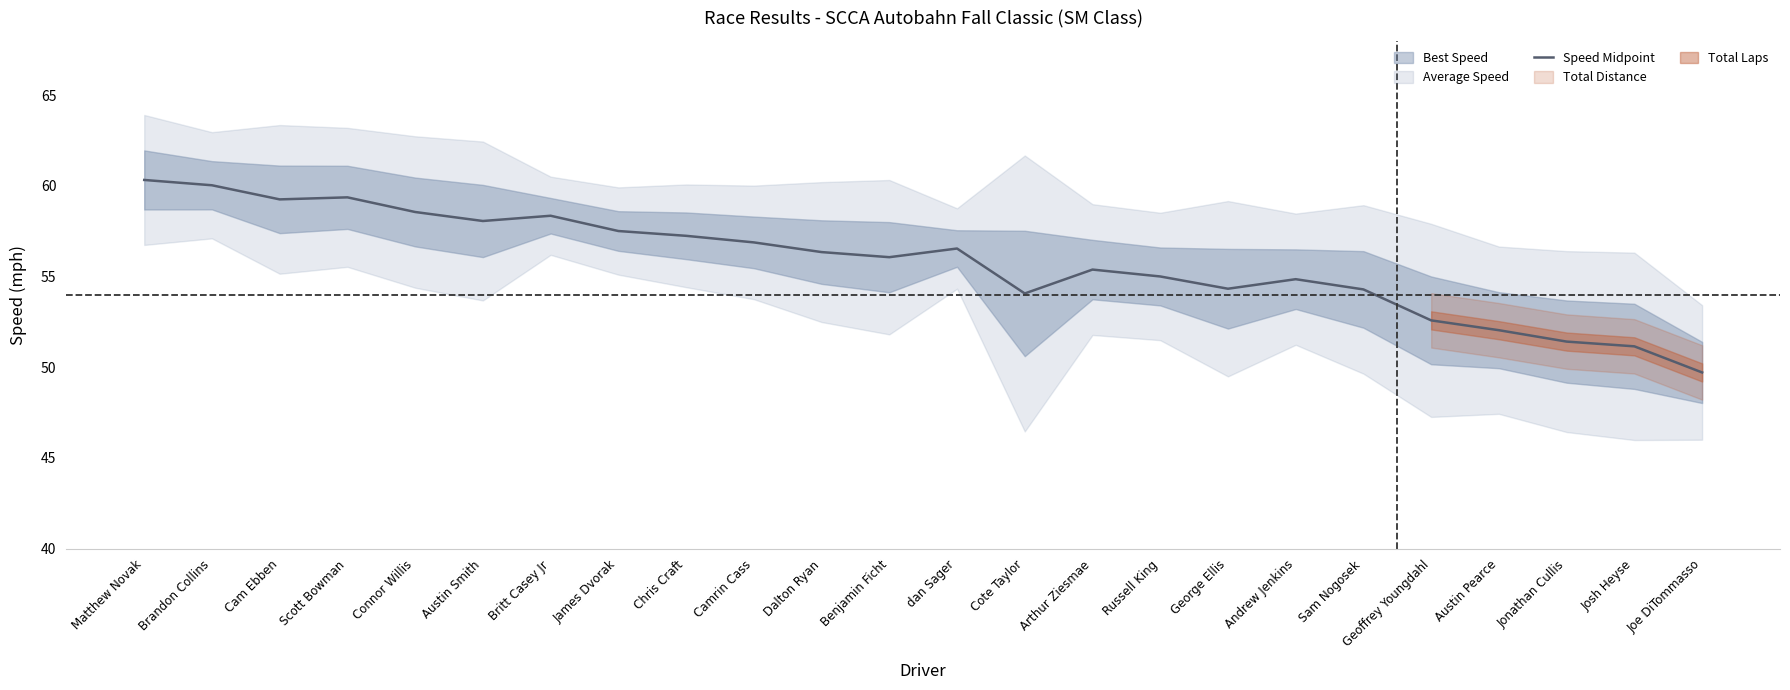

Reading left to right, extract all data points from this chart.

60.3	60.0	59.3	59.4	58.6	58.1	58.4	57.5	57.2	56.9	56.4	56.1	56.5	54.1	55.4	55.0	54.3	54.9	54.3	52.6	52.0	51.4	51.2	49.7